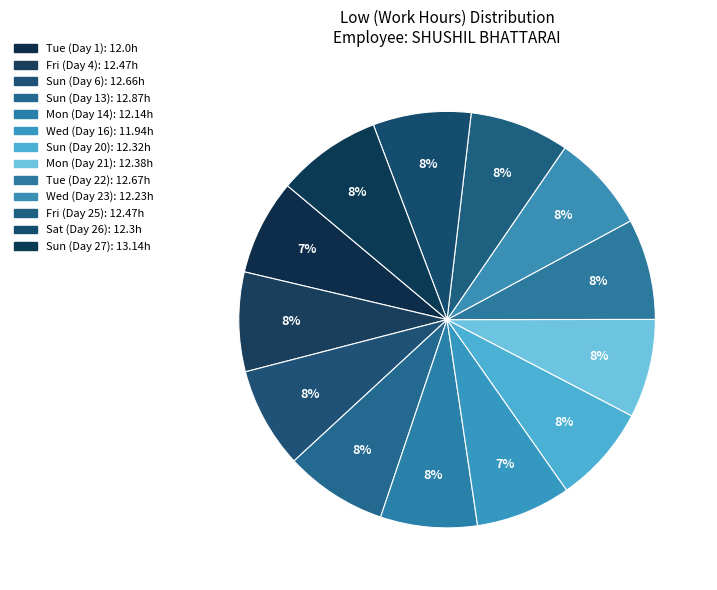

How many slices are in this pie chart?

13